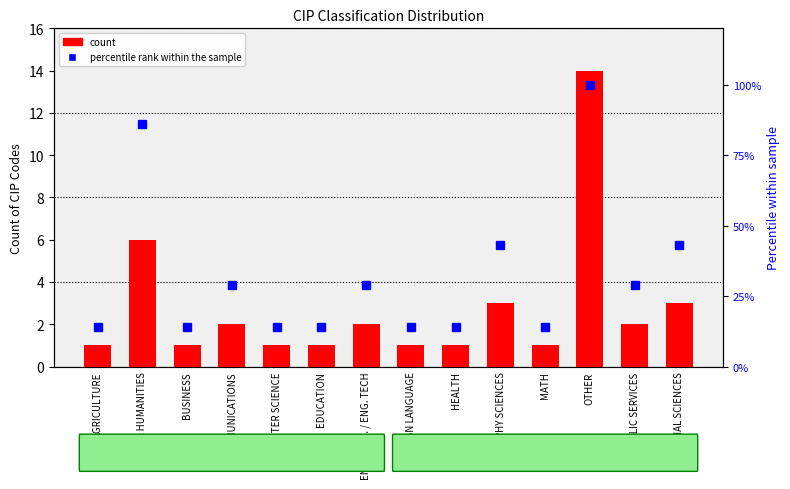

Count the percentile rank within the sample values in the range 14 to 43.

12